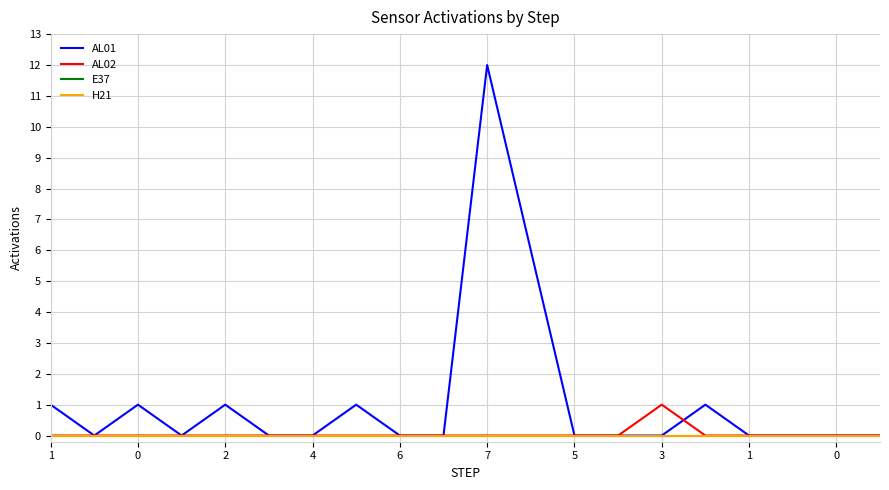

How many lines are shown in the chart?

4